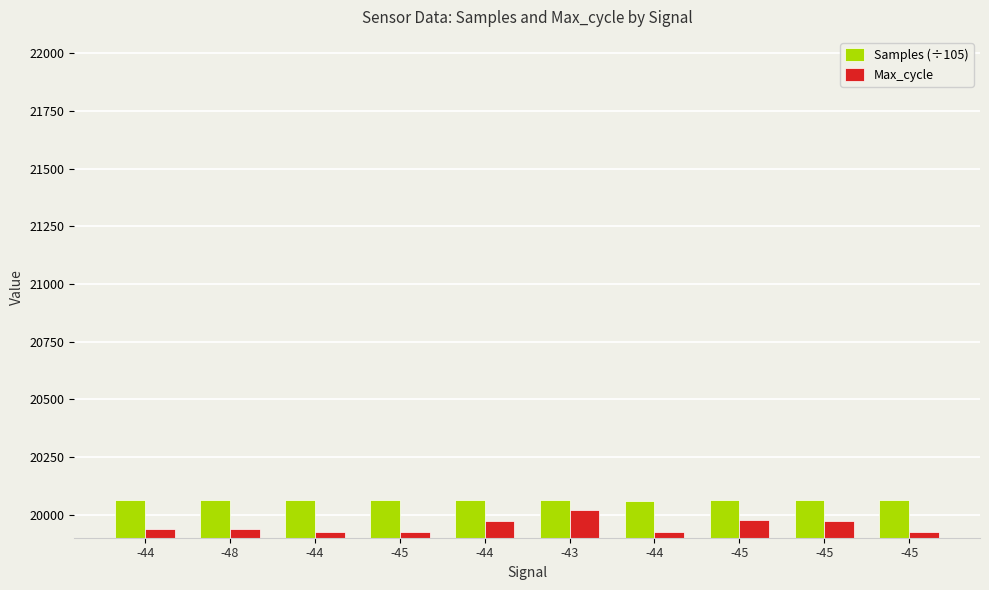

How many groups of bars are there?

10